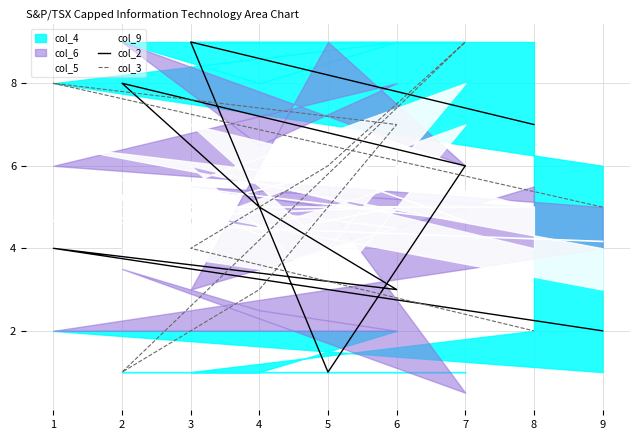

Where is col_3 nearest to the value 5?

9